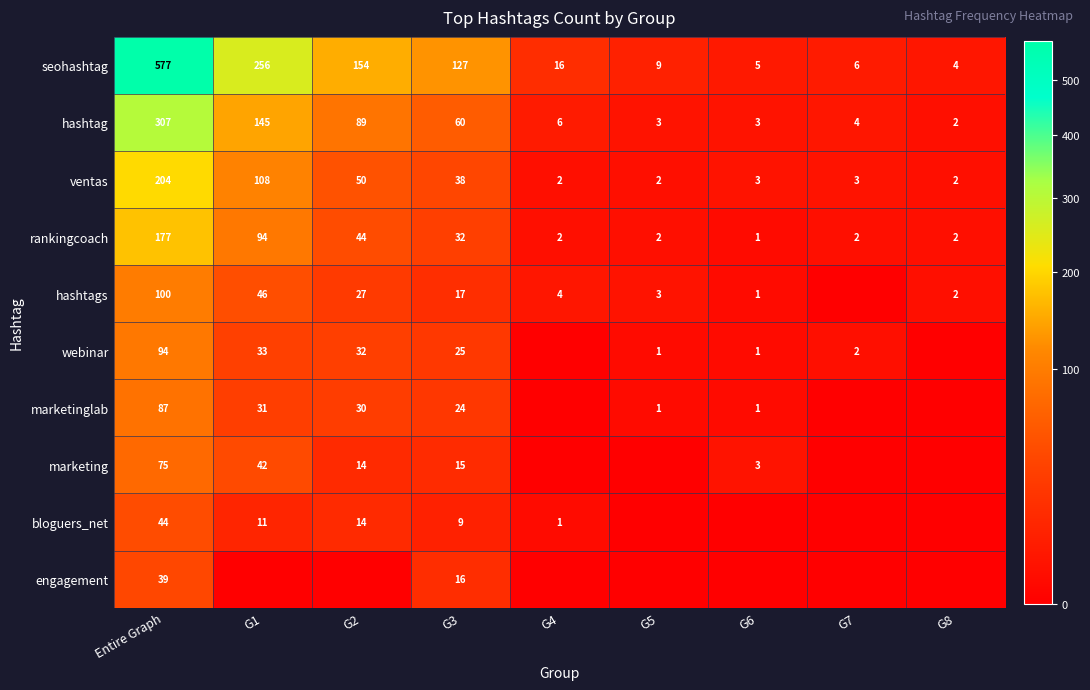

Which category has the highest value across all series?

Entire Graph